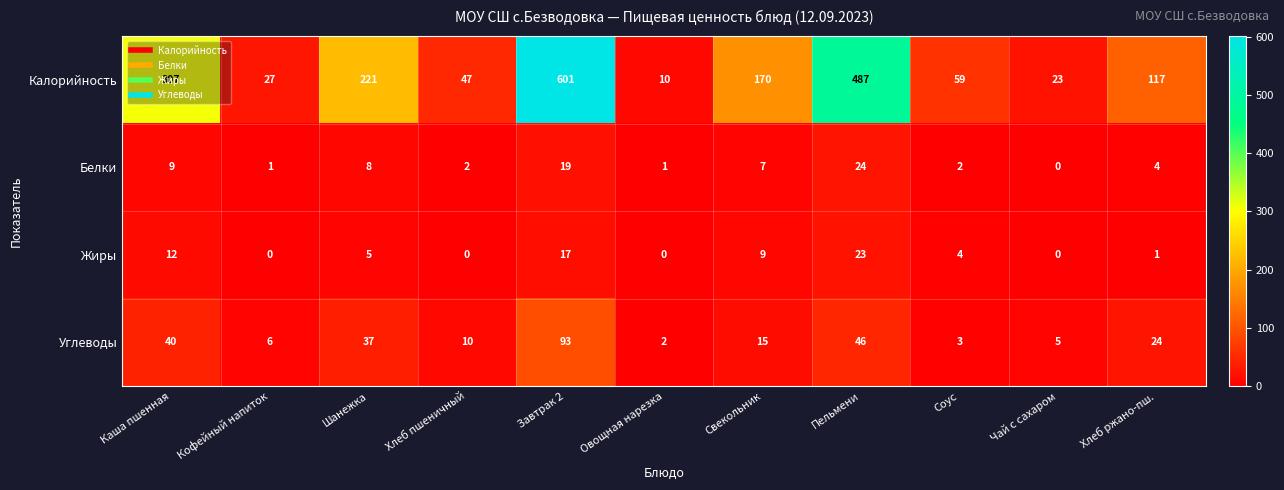

What is the total value across all series at Овощная нарезка?

13